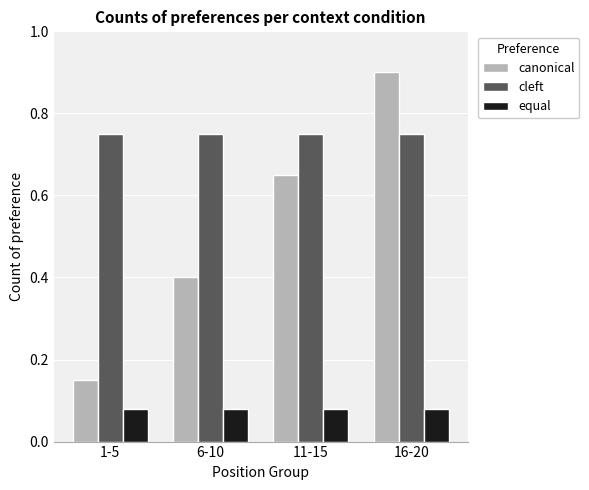

True or false: cleft has a value of 1.1 at 16-20.

False